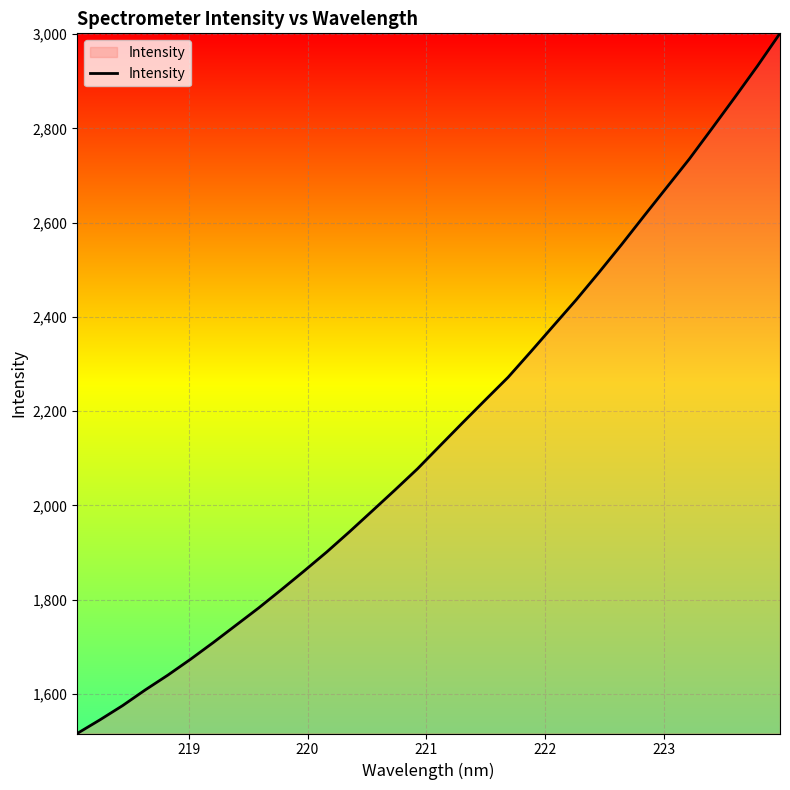

What is the greatest value displayed?

3001.6